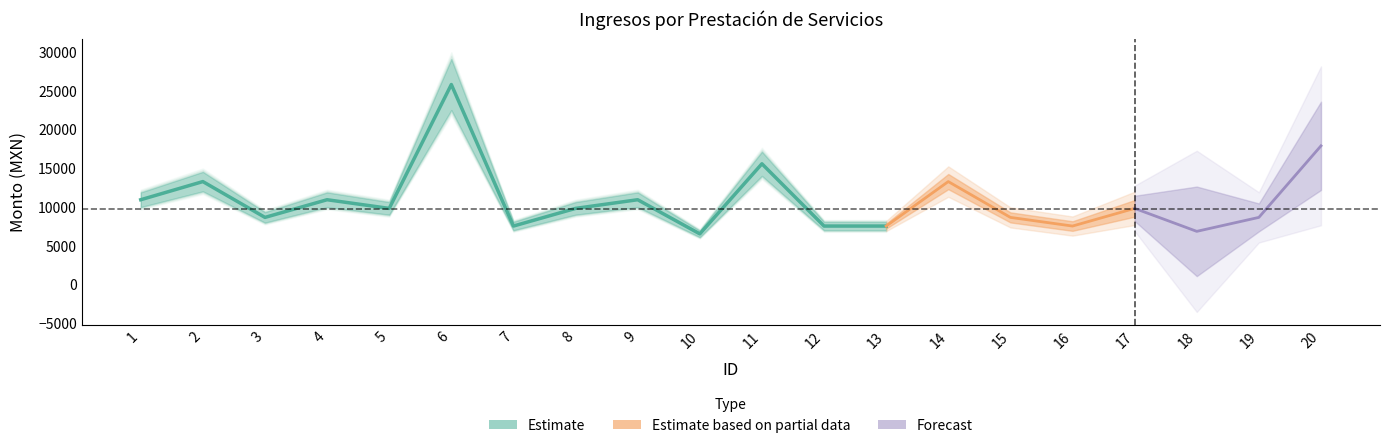

What is the value of the Monto bruto de los ingresos point at the 10th from the left?

6969.5